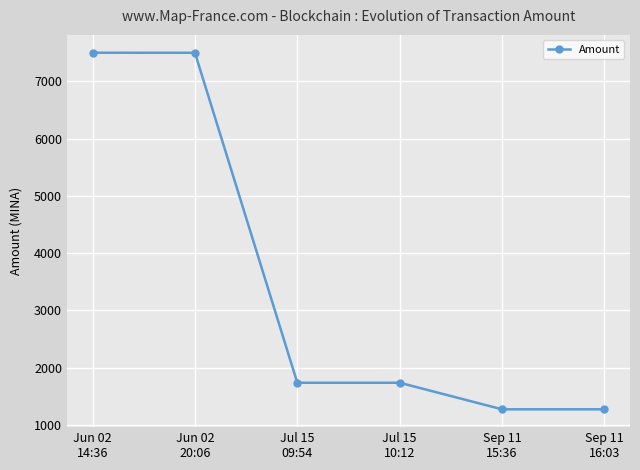

How many values are below 1736?

3